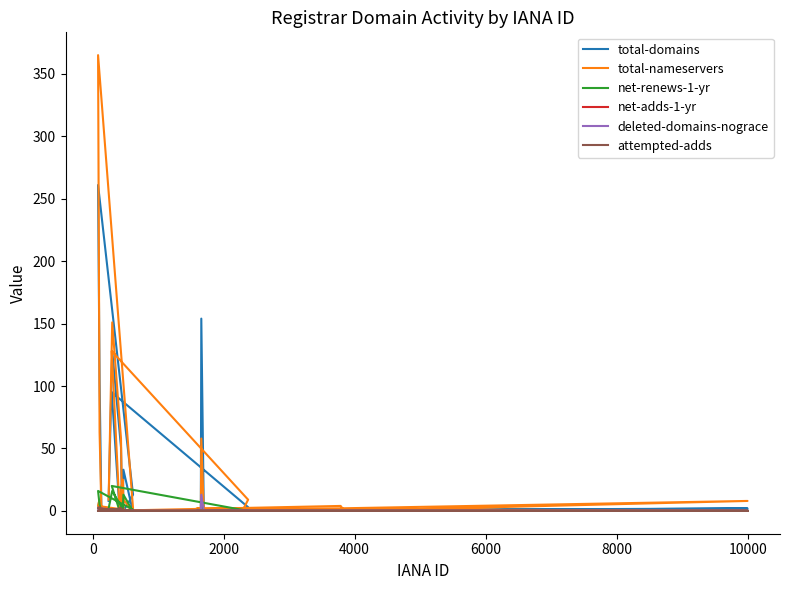

How many positive values does the total-nameservers series have?

19